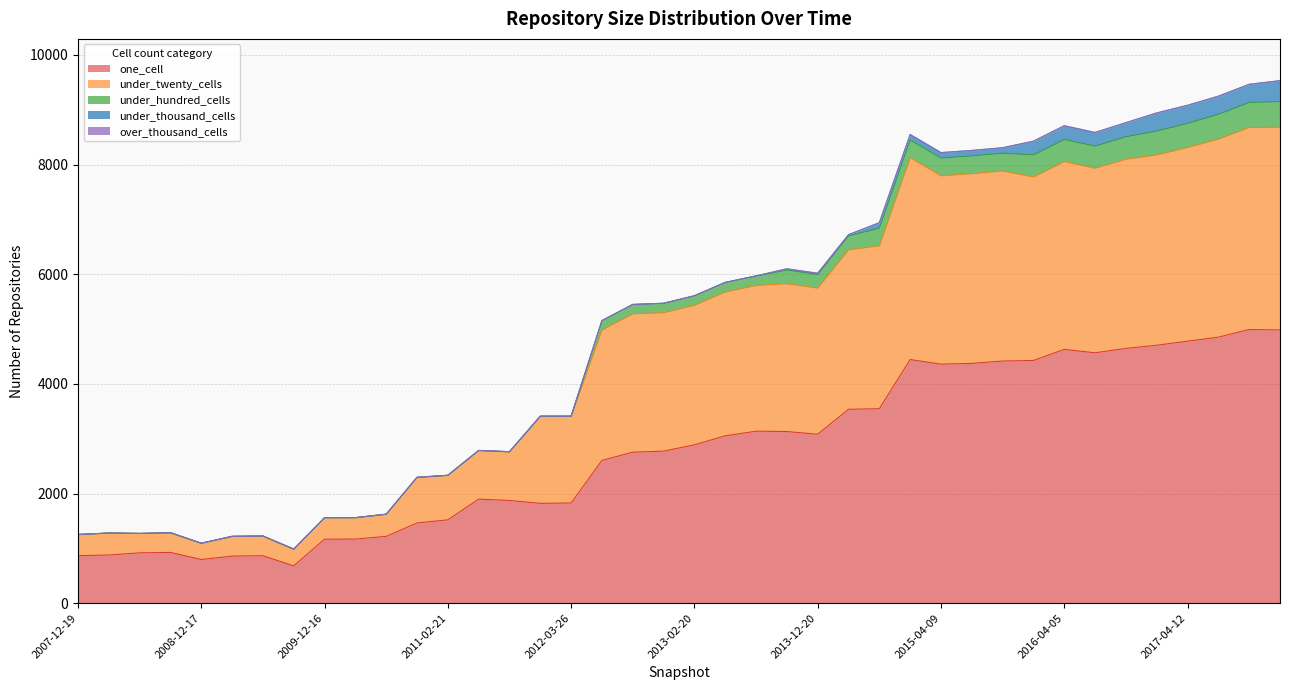

True or false: under_thousand_cells and under_twenty_cells cross at least once.

False